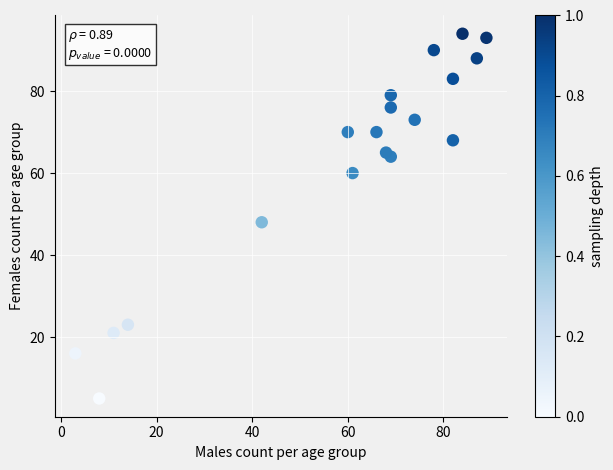

What Y value in the scatter plot is closest to 49?

48